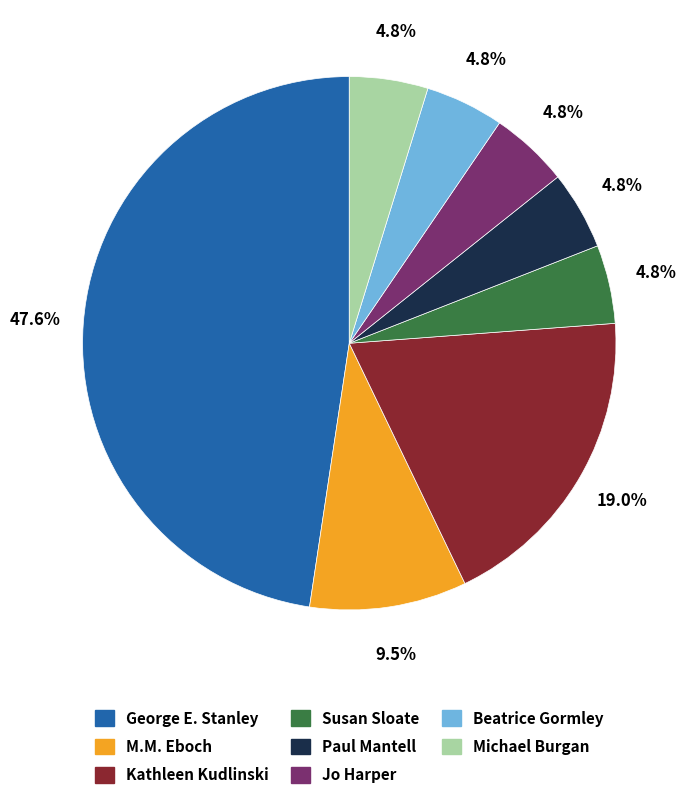

What is the ratio of the value at Kathleen Kudlinski to the value at M.M. Eboch?

2.0